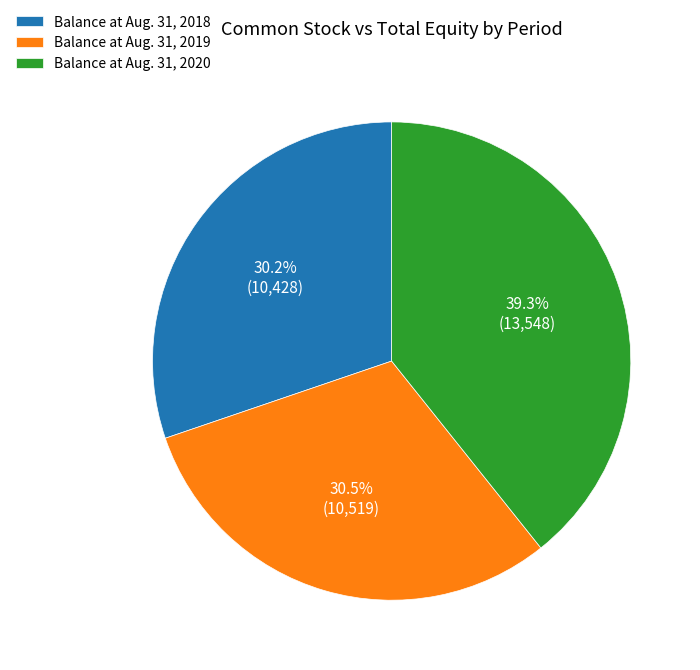

Rank the categories by value from lowest to highest.

Balance at Aug. 31, 2018, Balance at Aug. 31, 2019, Balance at Aug. 31, 2020